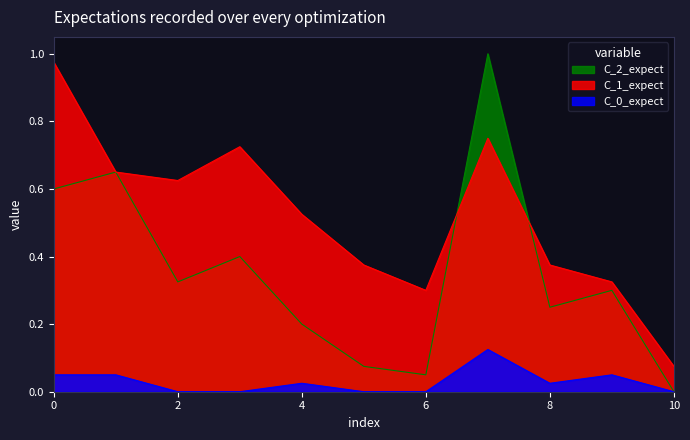

The value of Runs at Vamshi Kyatham is 0.1. True or false?

False